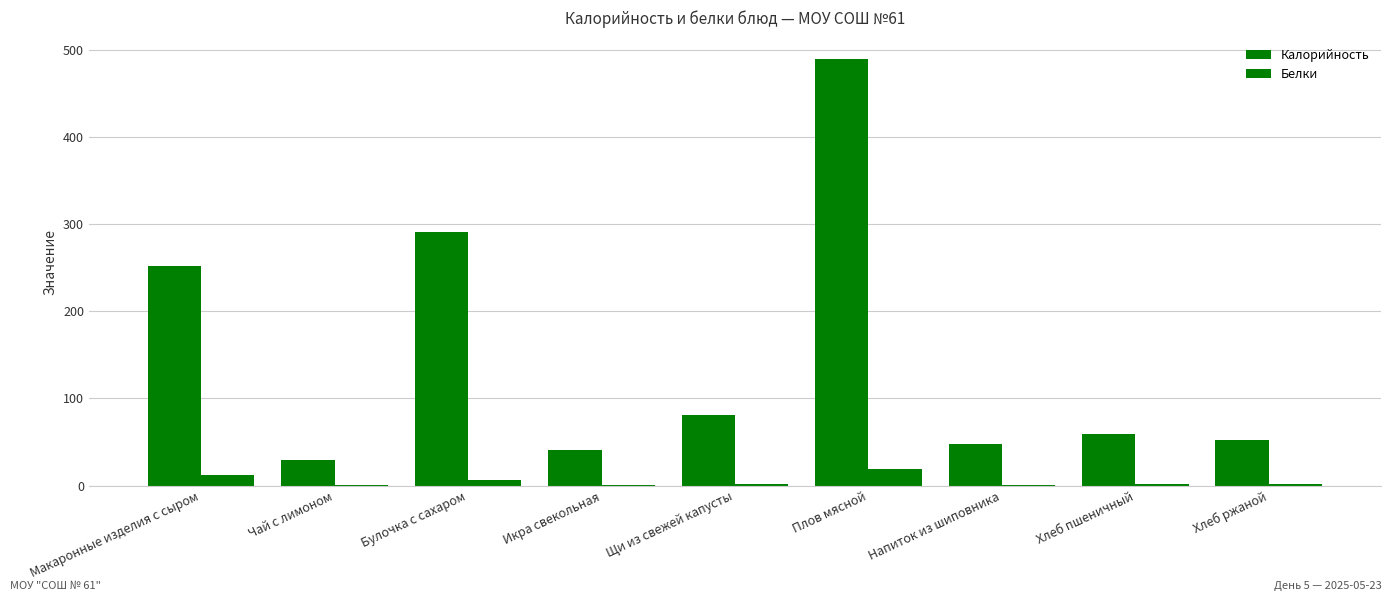

How many groups of bars are there?

9